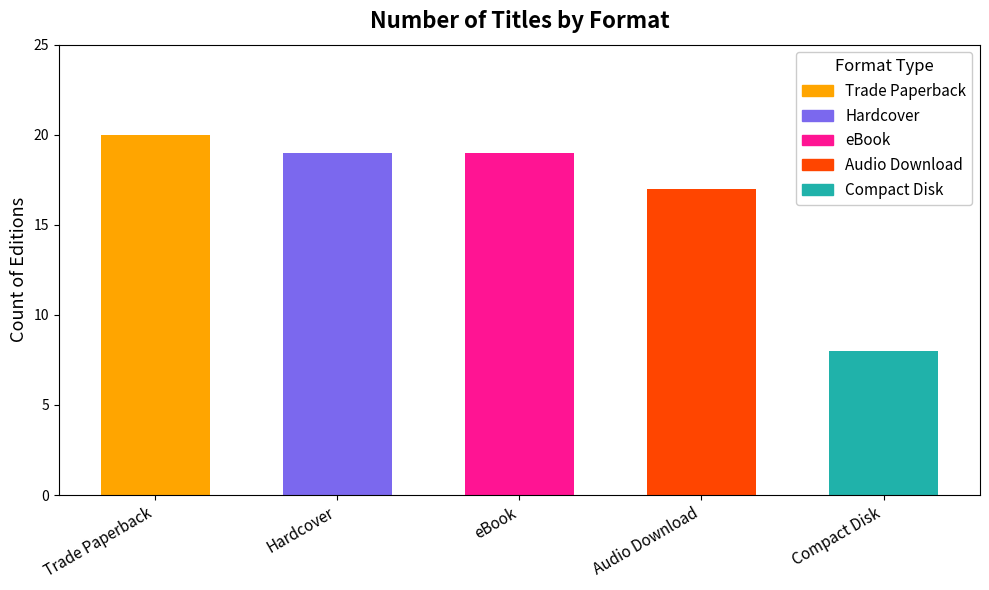

Where is the data nearest to the value 14?

Audio Download